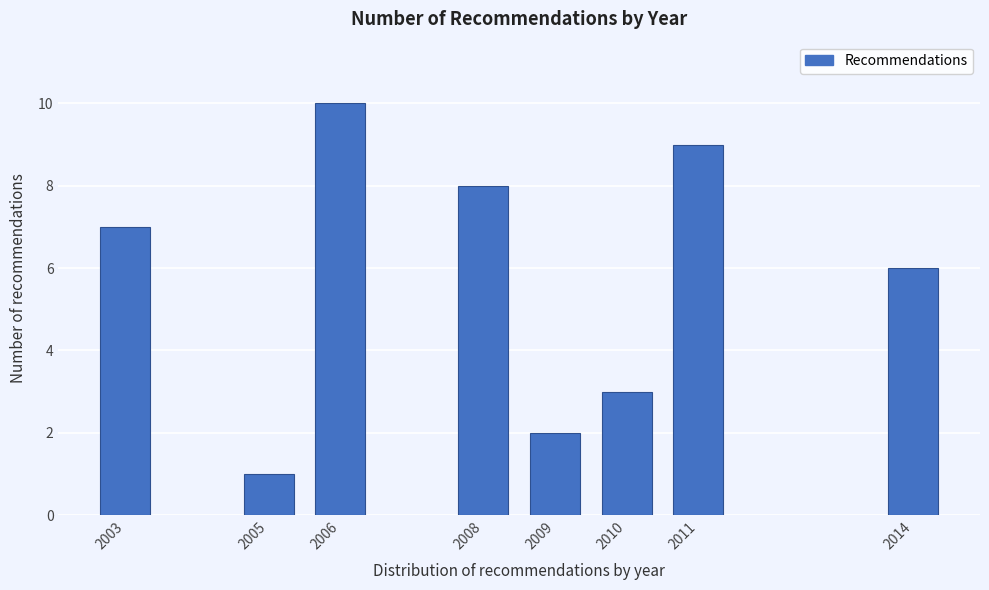

Reading left to right, what are all the values shown in this chart?

7	1	10	8	2	3	9	6